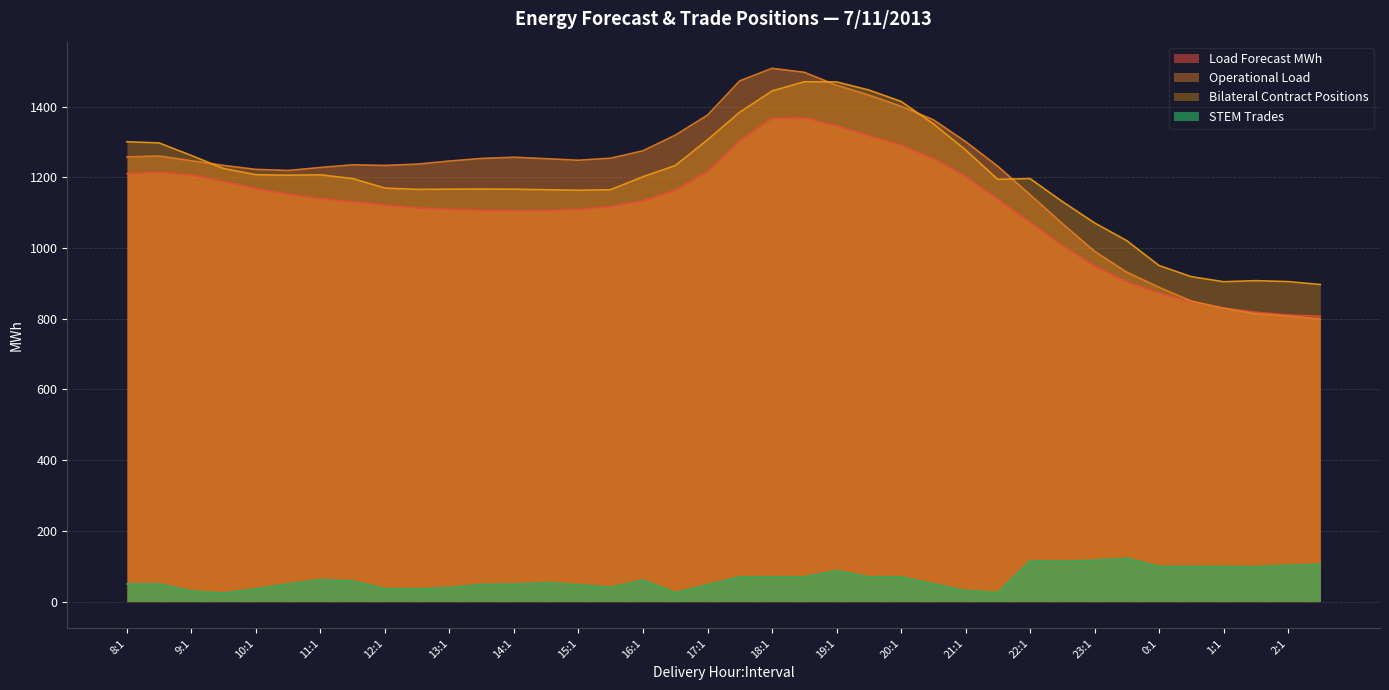

What is the smallest value displayed?

24.4